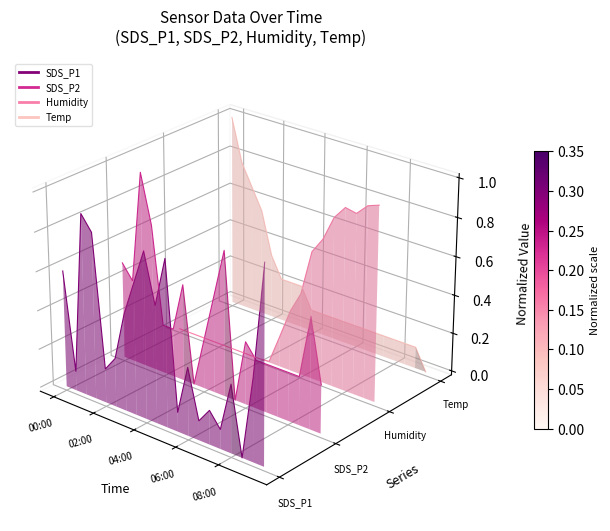

Which series has the largest total across all categories?

Temp